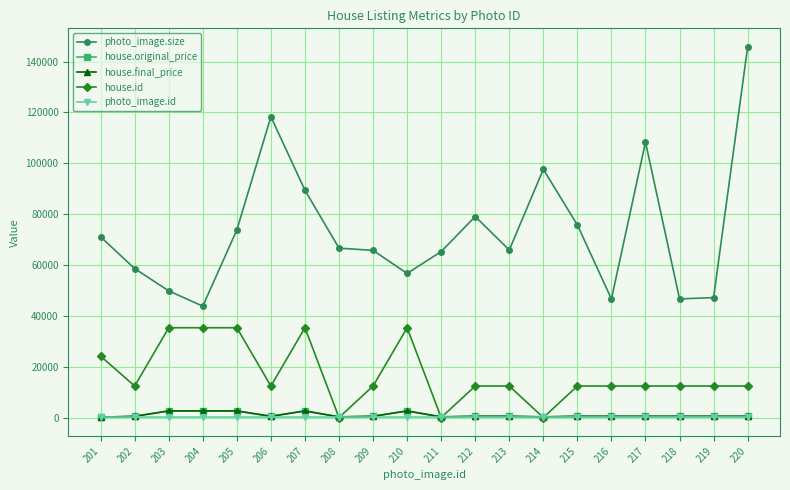

List the labels in order of house.id value, largest first.

203, 204, 205, 207, 210, 201, 202, 206, 209, 212, 213, 215, 216, 217, 218, 219, 220, 208, 211, 214